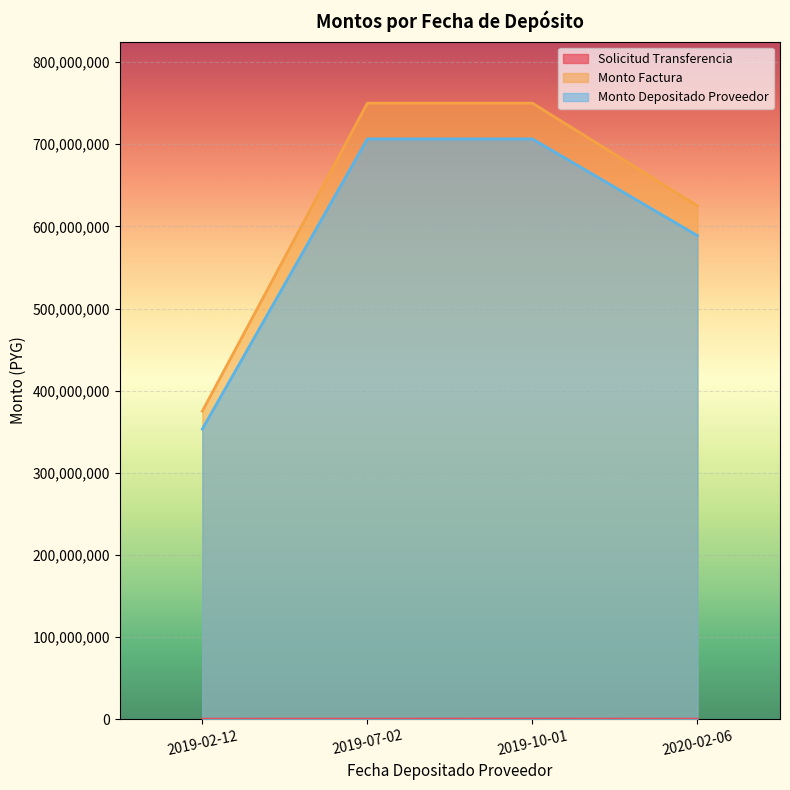

True or false: monto_factura has a value of 625000000 at 2020-02-06.

True